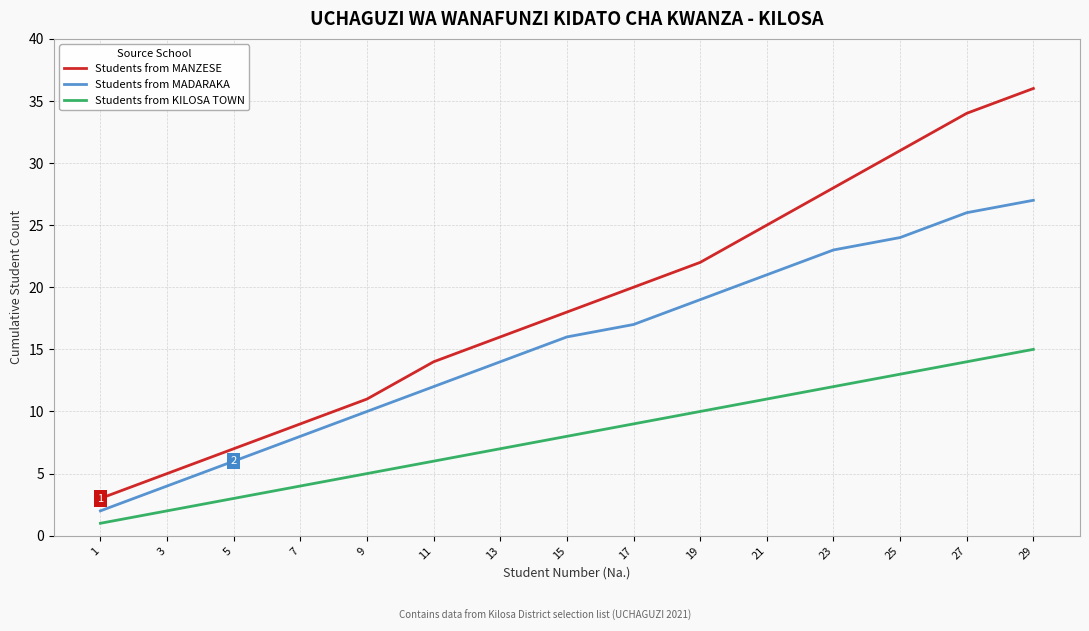

True or false: Students from KILOSA TOWN has more than 0 points higher than both neighbors.

False